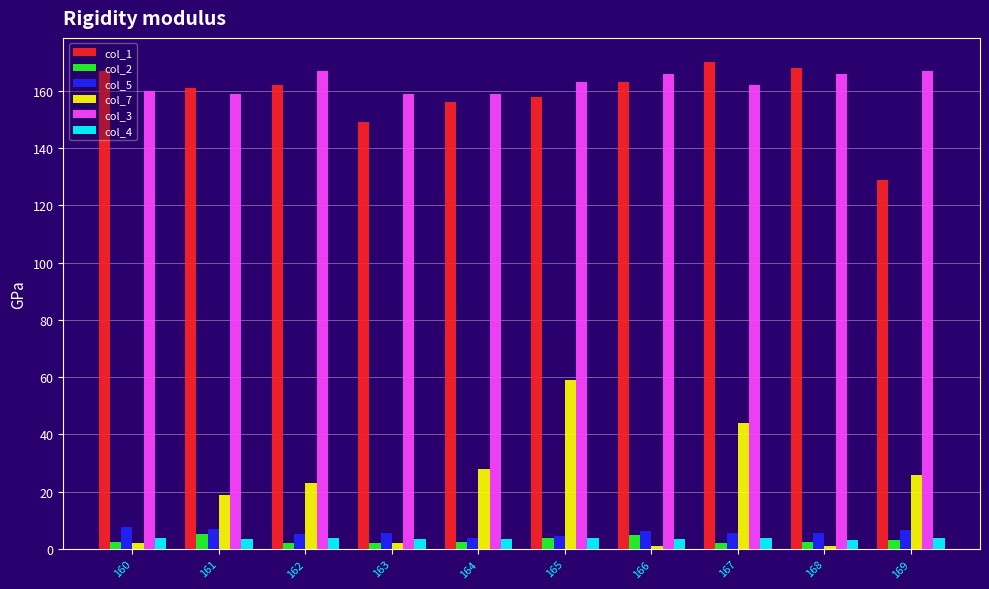

What is the value of the col_5 bar at the 4th from the left?

5.7